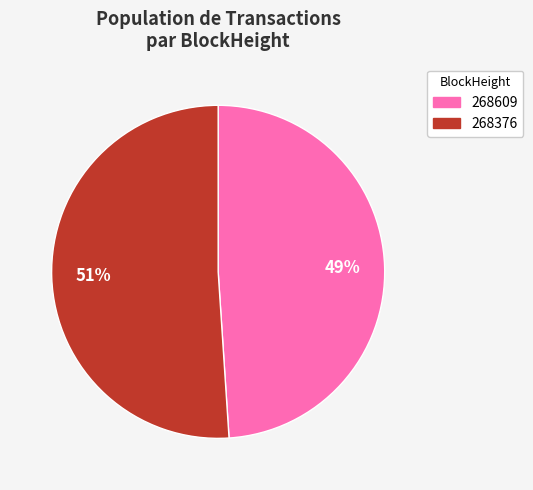

Which slice is the smallest?

268609